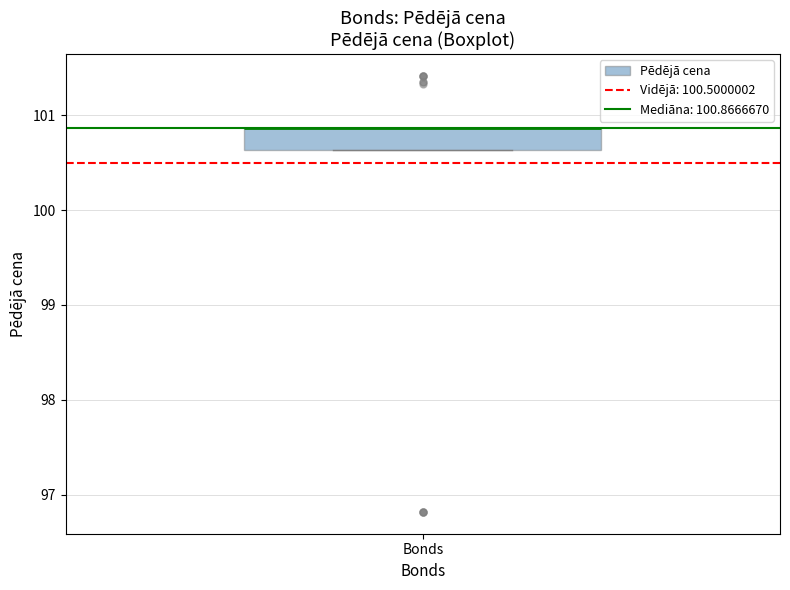

Where is the upper edge of the box for Bonds on the y-axis? The values are not printed on the chart, so give them approximately, as read against the axis.

100.9